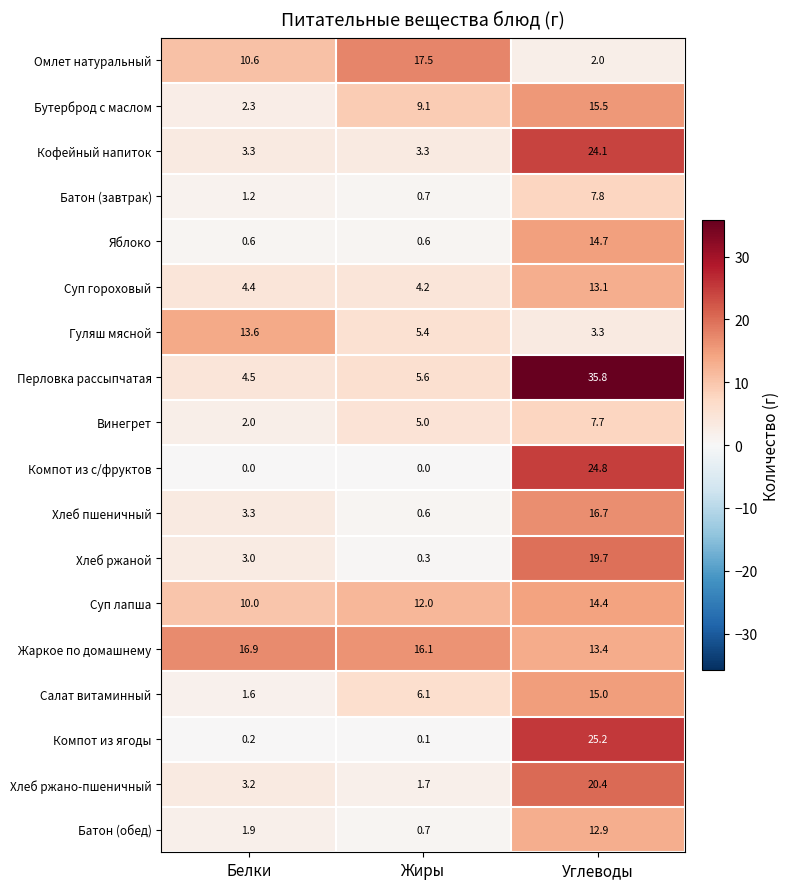

What is the minimum value for Яблоко?

0.6